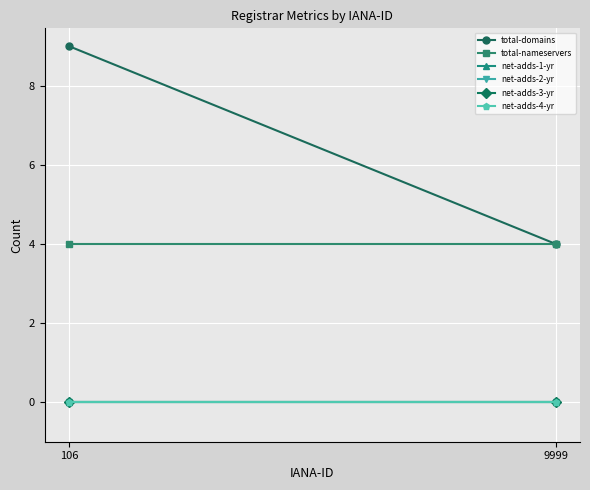

Is this an area chart (filled region under the line)?

No